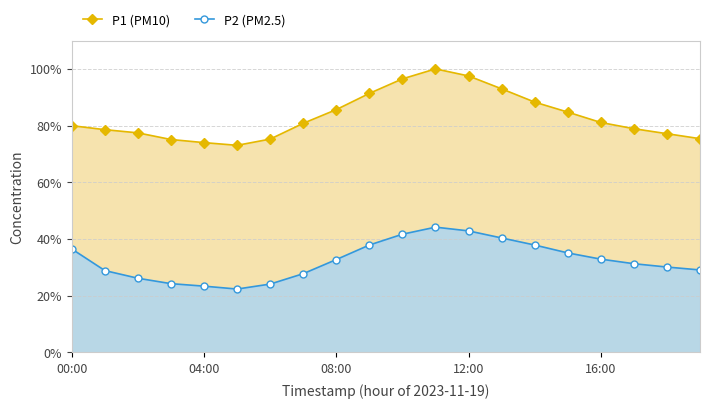

What is the total value across all series at 08:00?

118.3